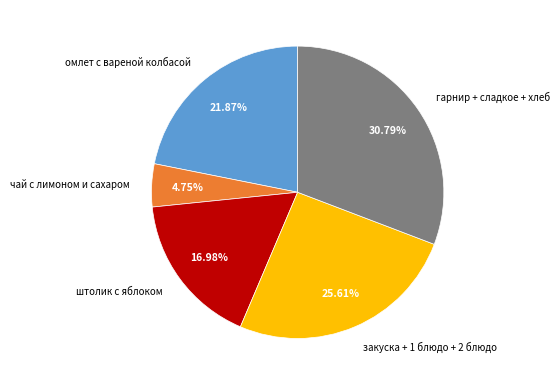

Which category has the smallest portion of the pie?

чай с лимоном и сахаром